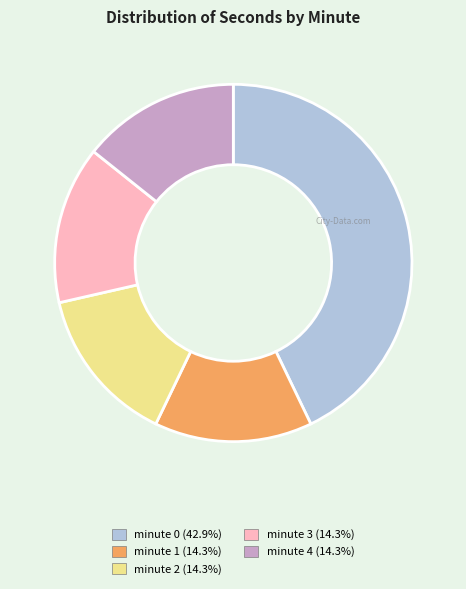

Is there a majority slice in this chart?

No